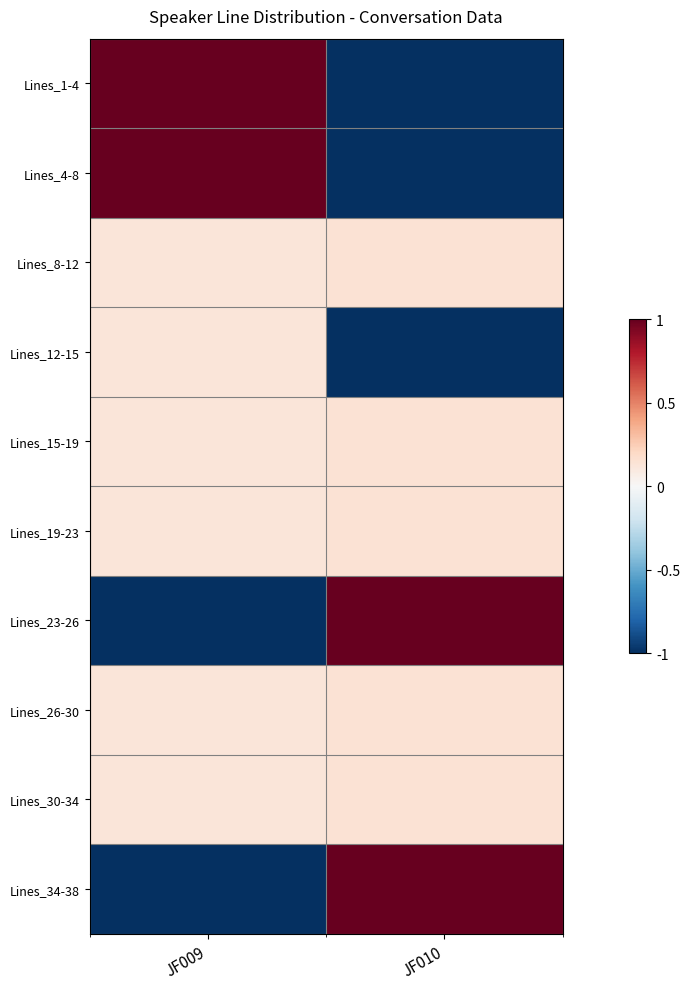

At which category is the sum across all series the highest?

JF009